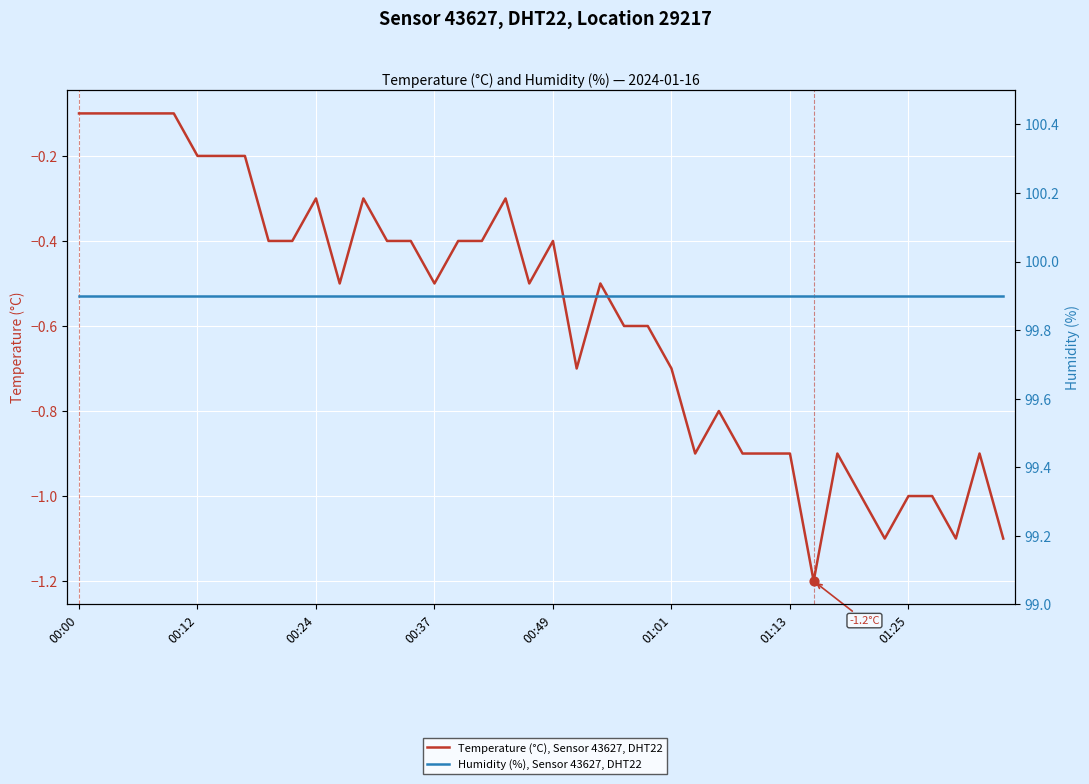

Which series contains the highest Y value?

Humidity (%), Sensor 43627, DHT22